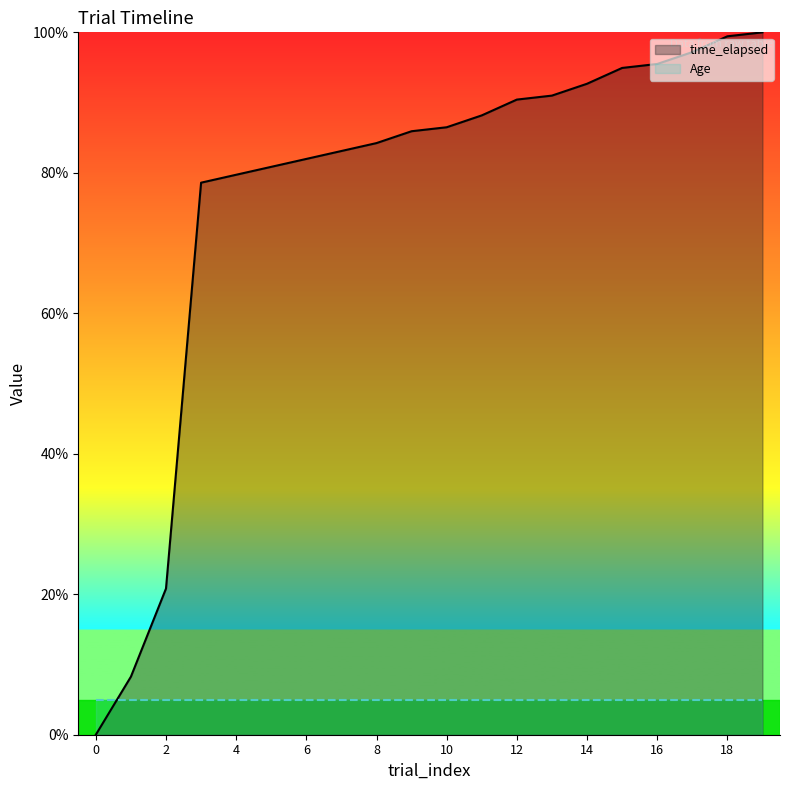

How many intersections are there between time_elapsed and Age?

1